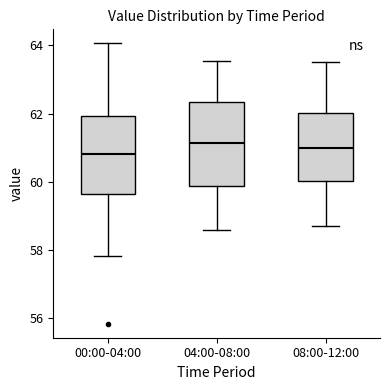

Reading left to right, transcribe this box plot: for each box, give where its median line is, the range the box spans, and where its two whiskers end, as read against the y-axis. The values are not printed on the chart, so give them approximately, as read against the axis.

00:00-04:00: median 60.8, box 59.6 to 62.0, whiskers 57.8 to 64.0
04:00-08:00: median 61.2, box 59.8 to 62.4, whiskers 58.6 to 63.6
08:00-12:00: median 61.0, box 60.0 to 62.0, whiskers 58.8 to 63.6